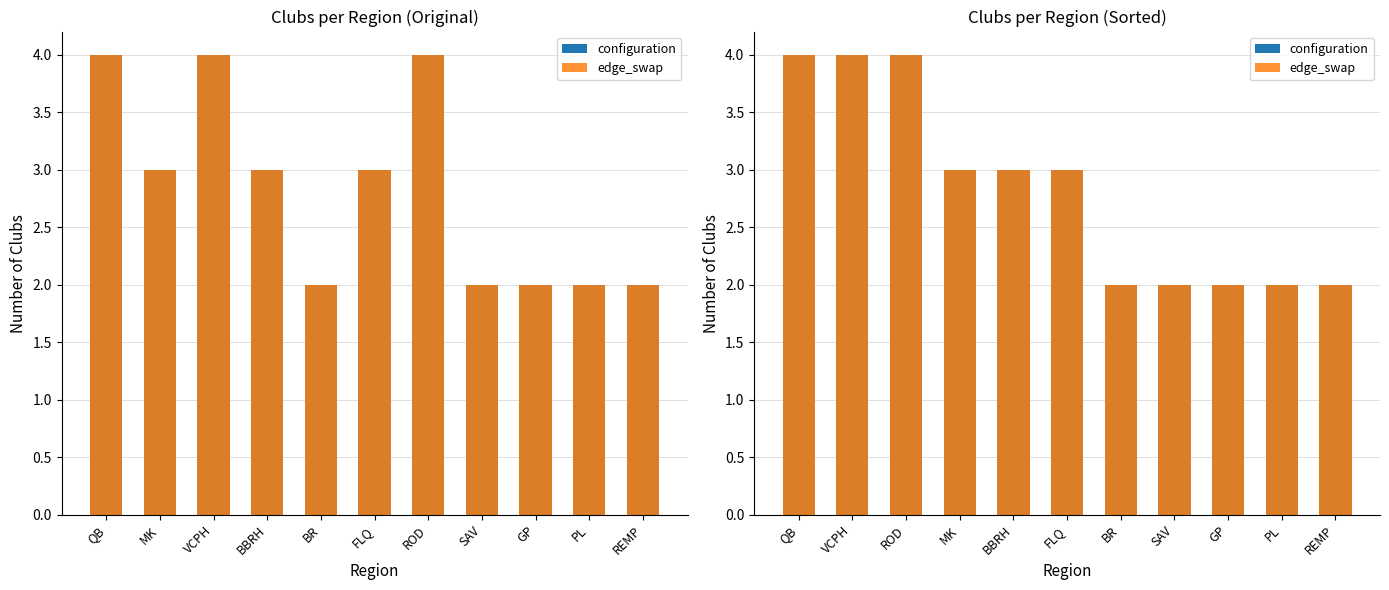

What is the greatest value displayed?

4